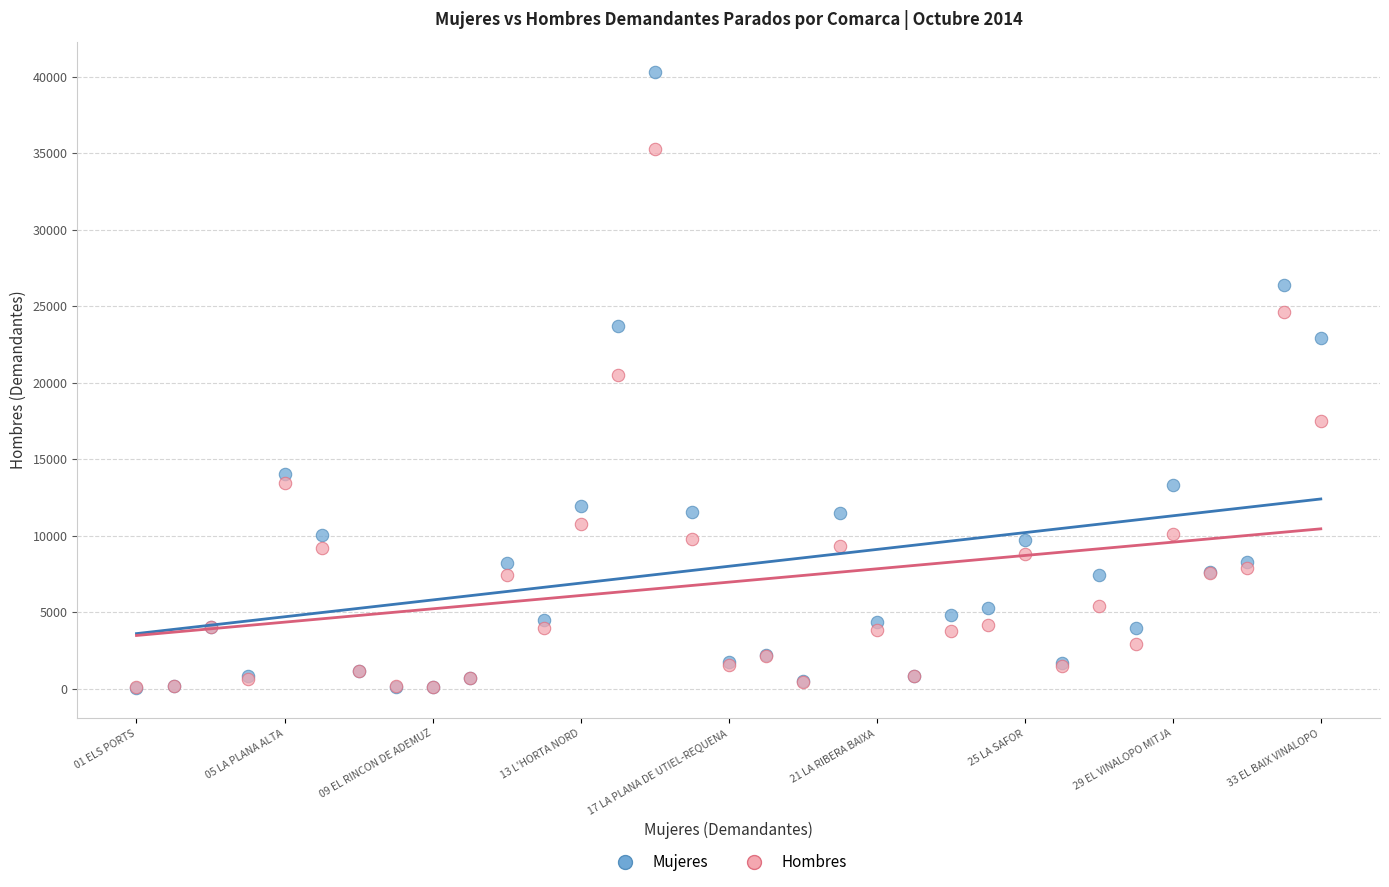

Which series has the widest spread of Y values?

Mujeres